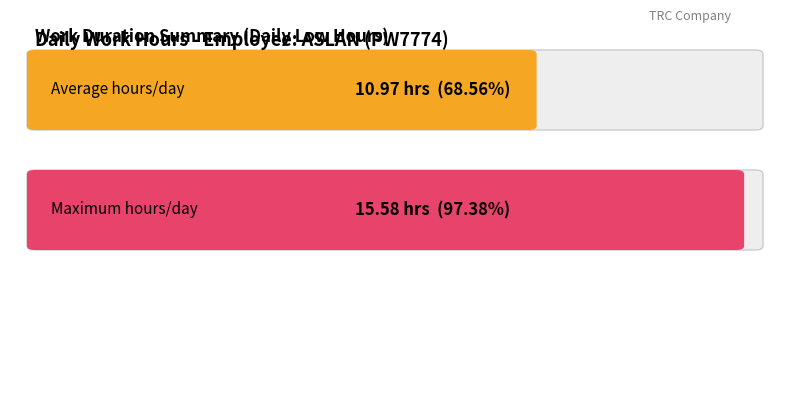

At which label does the data first exceed 11?

2